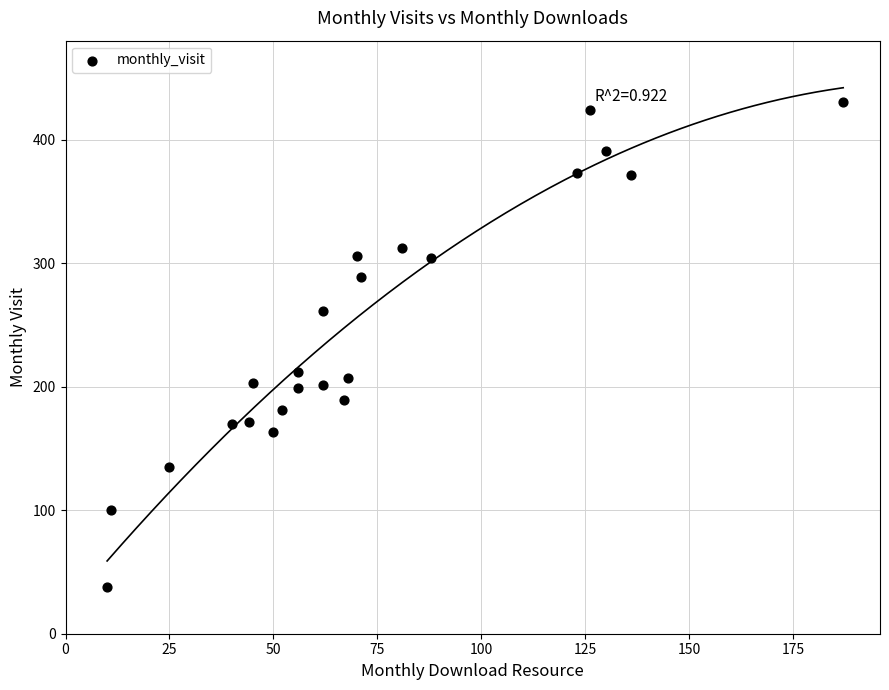

What is the range of Y values (max minus min)?

392